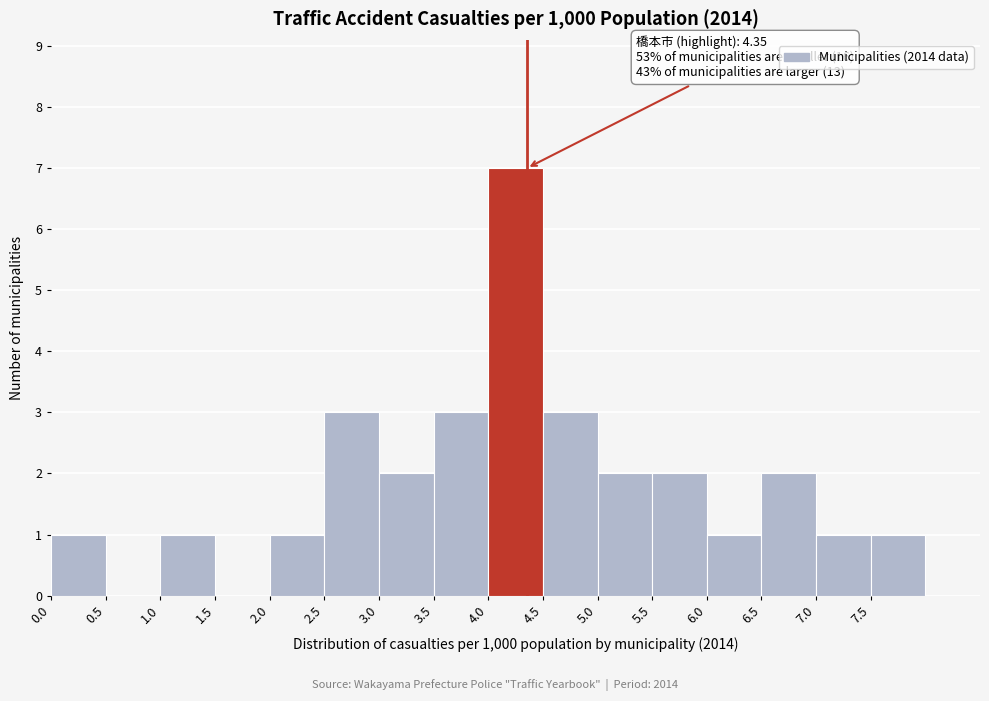

Which range on the x-axis has the tallest bar?

4.0 to 4.5